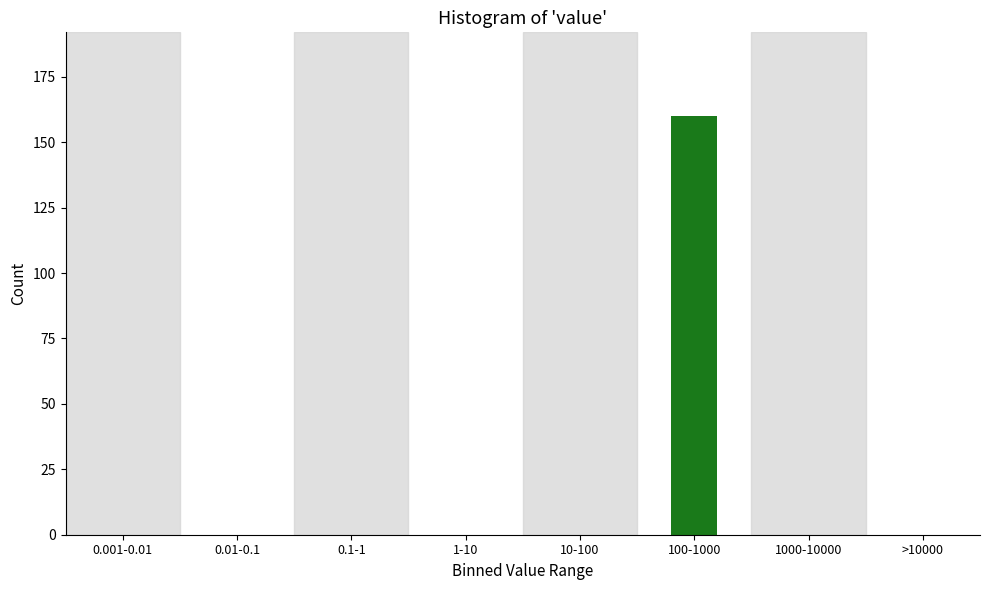

Reading left to right, extract all data points from this chart.

0.001-0.01=0	0.01-0.1=0	0.1-1=0	1-10=0	10-100=0	100-1000=160	1000-10000=0	>10000=0